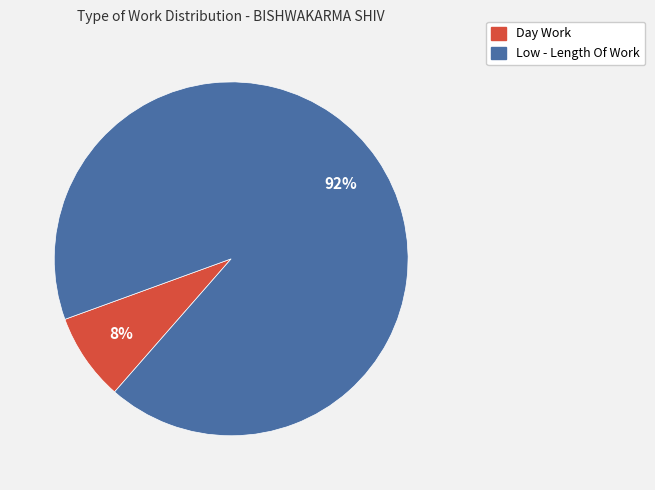

Count the number of slices in the pie.

2